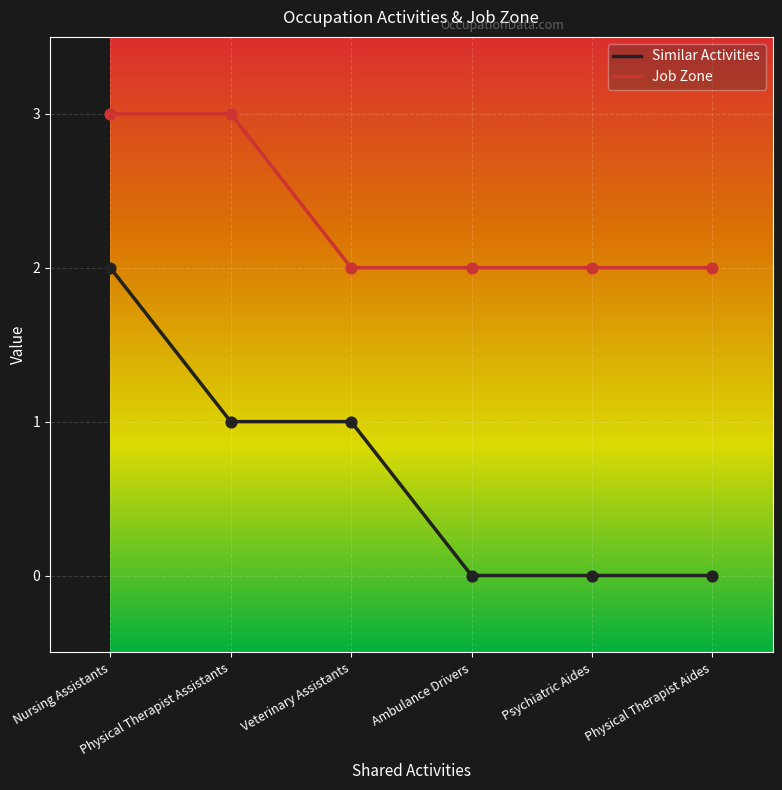

Which series has the largest range (max minus min)?

Similar Activities